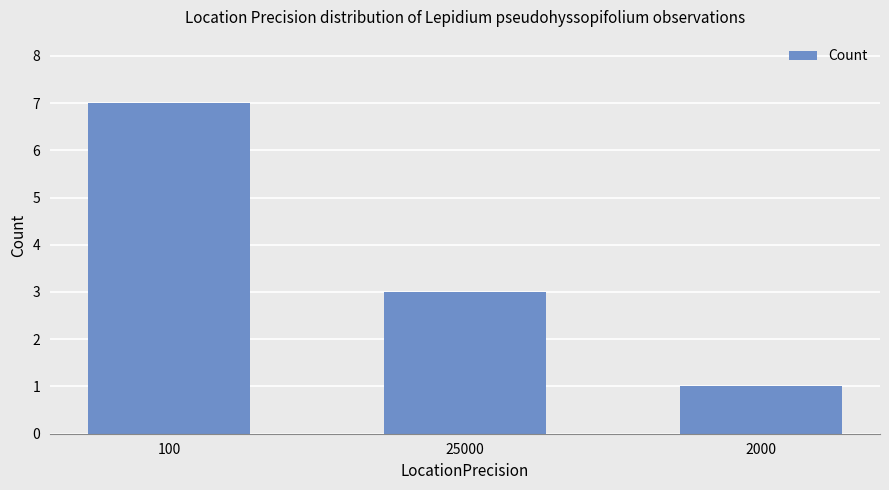

What is the difference between the second highest and minimum values?

2